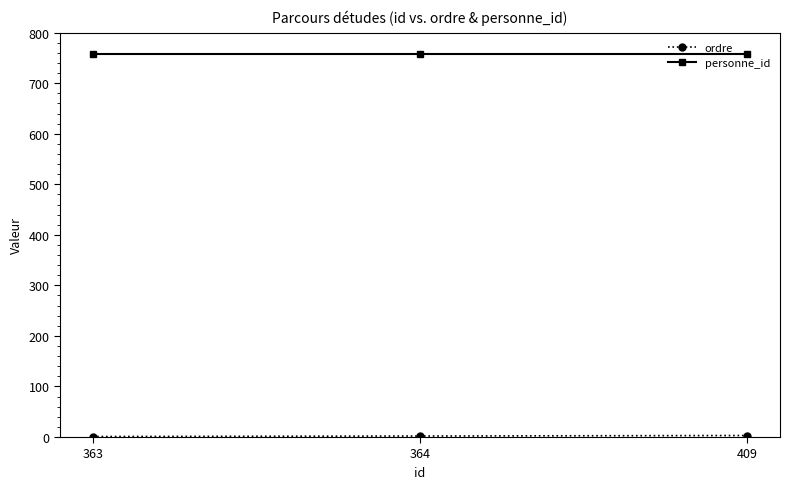

Which series has the largest total across all categories?

personne_id